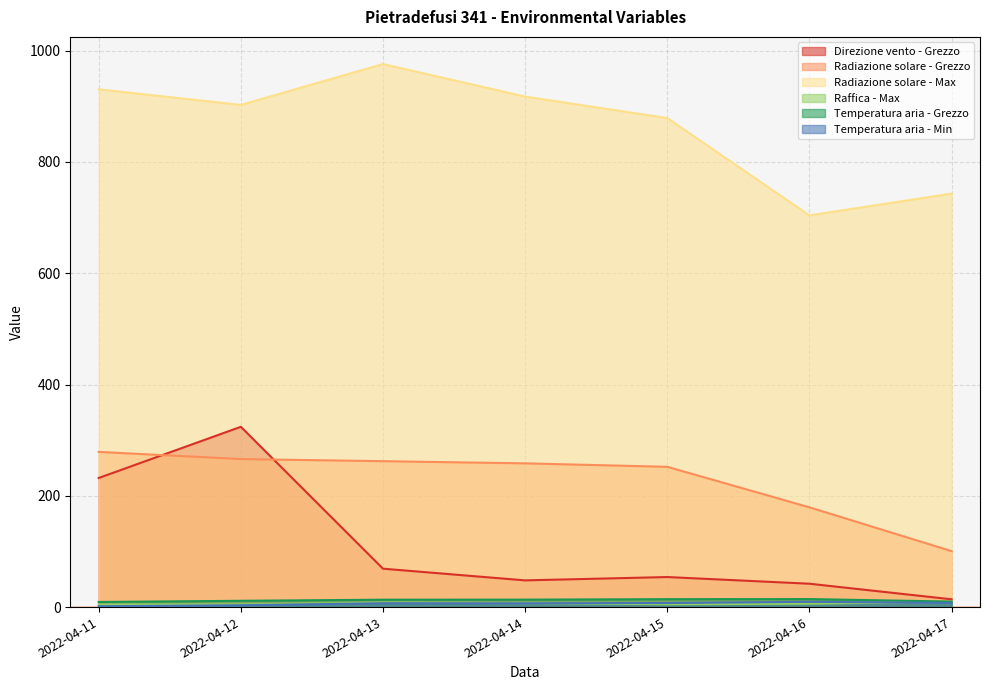

What is the difference between the maximum and minimum values in the Temperatura aria - Min series?

8.0